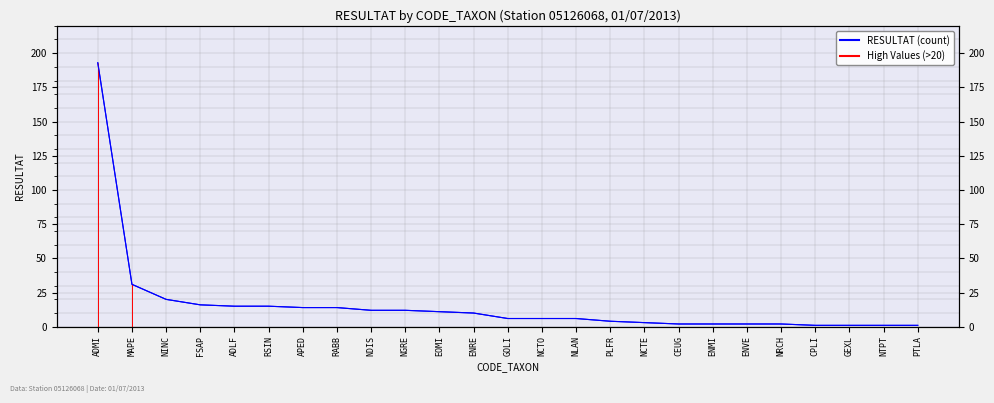

What is the value of the 11th point from the left?

11